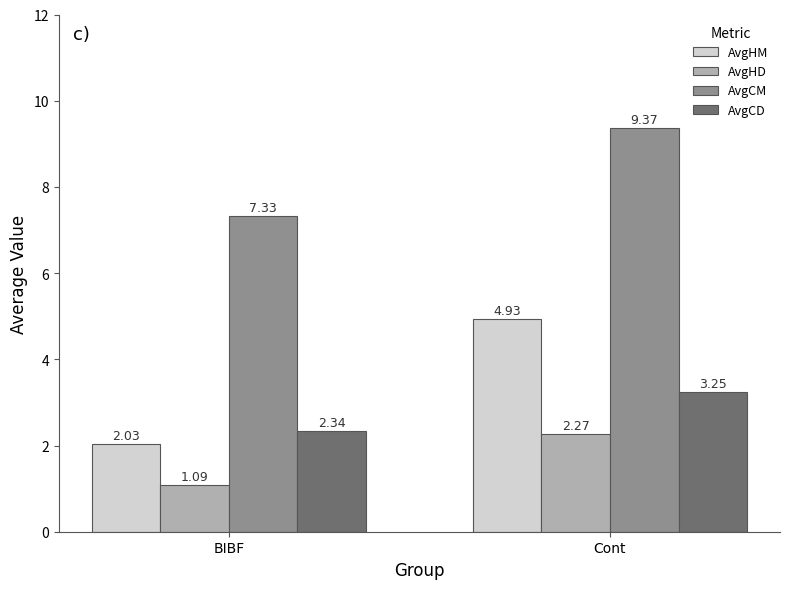

How many data points in AvgHD are less than 2?

1